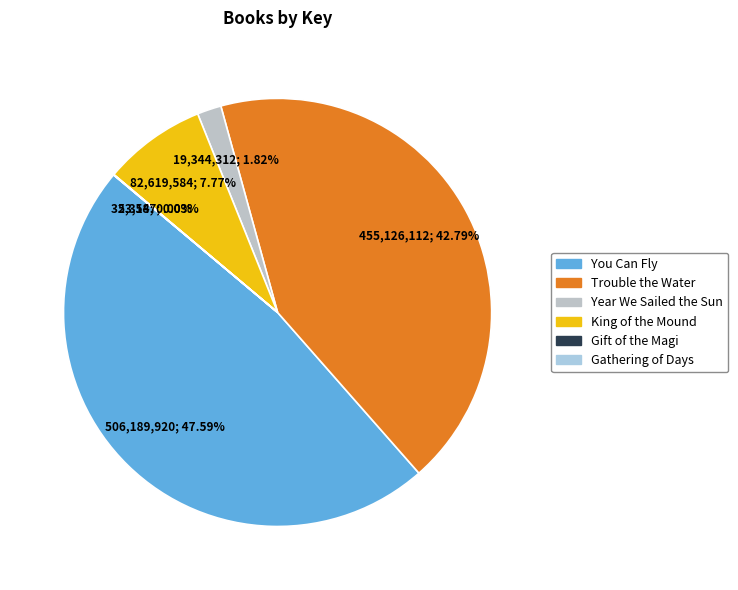

Is there a majority slice in this chart?

No